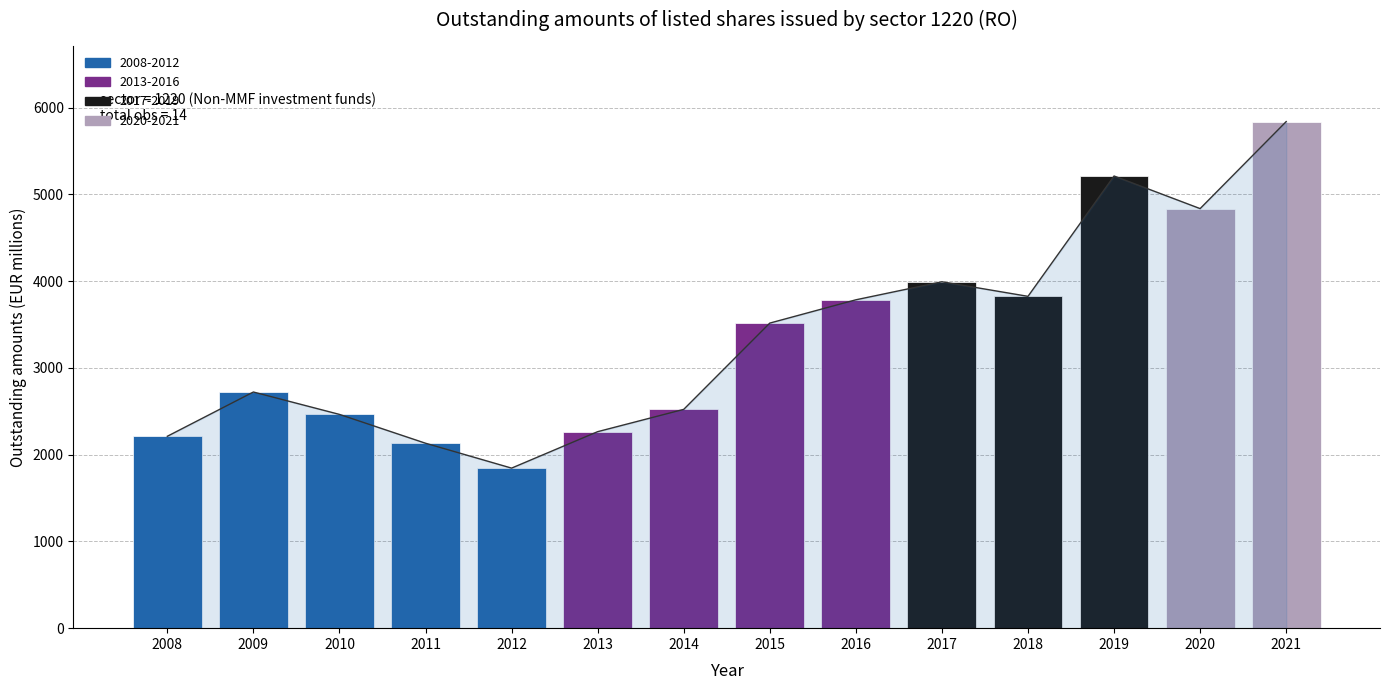

Rank the categories by value from lowest to highest.

2012, 2011, 2008, 2013, 2010, 2014, 2009, 2015, 2016, 2018, 2017, 2020, 2019, 2021